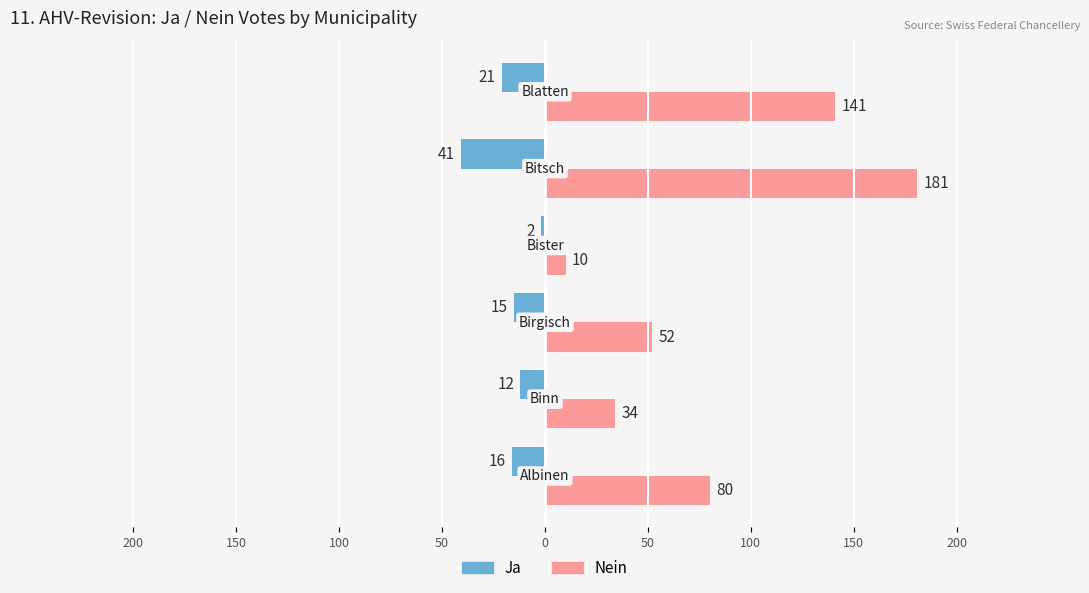

What are all the series names shown in the legend?

Ja, Nein